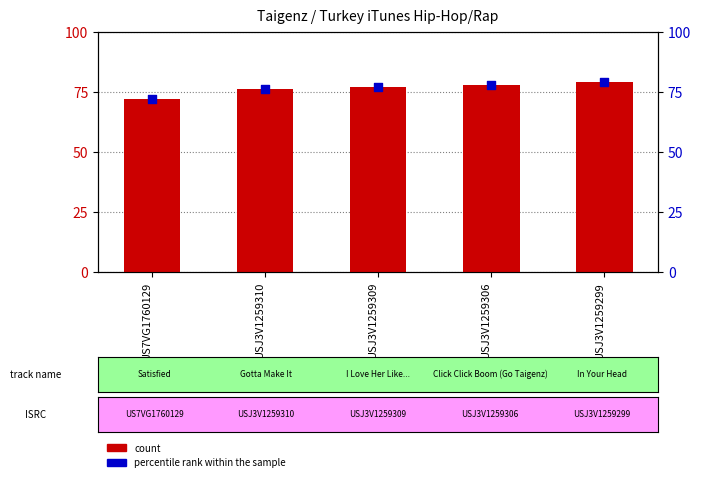

Which series has the largest total across all categories?

count